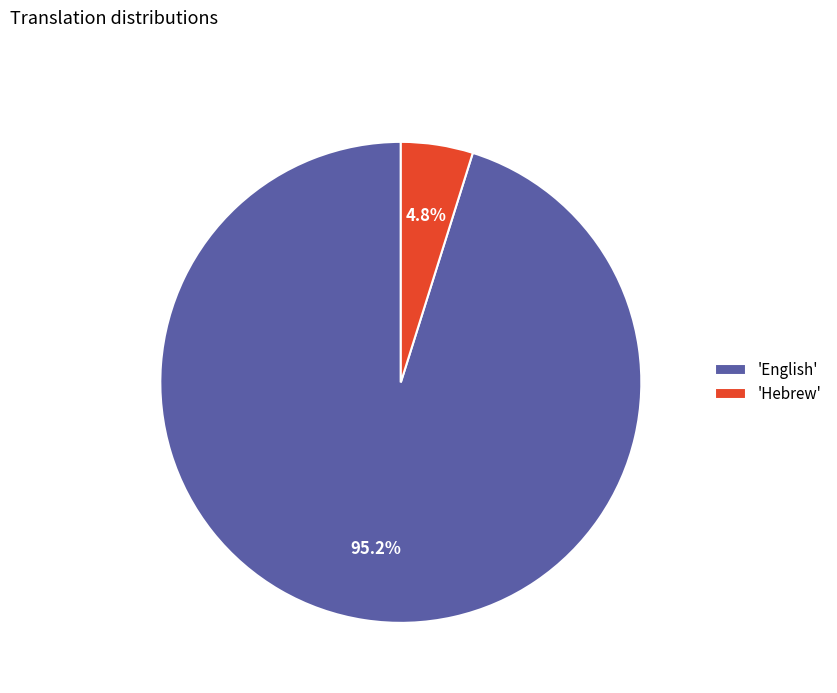

What is the smallest slice in the pie chart?

'Hebrew'